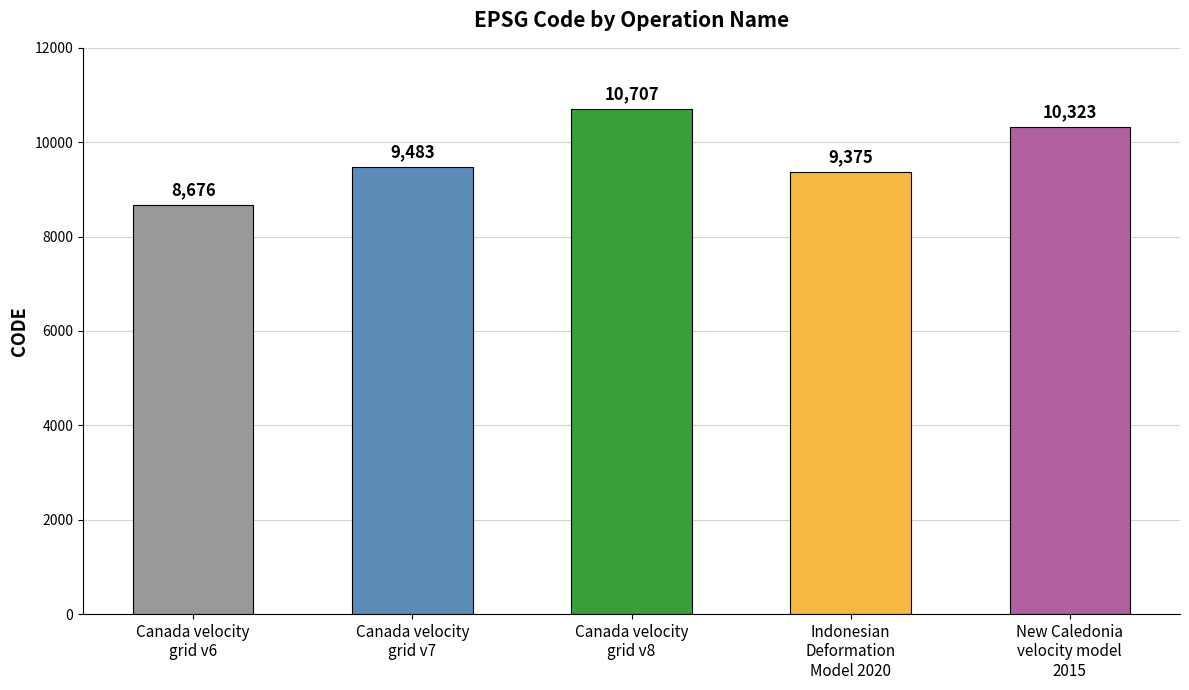

Where is the data nearest to the value 9691?

Canada velocity
grid v7